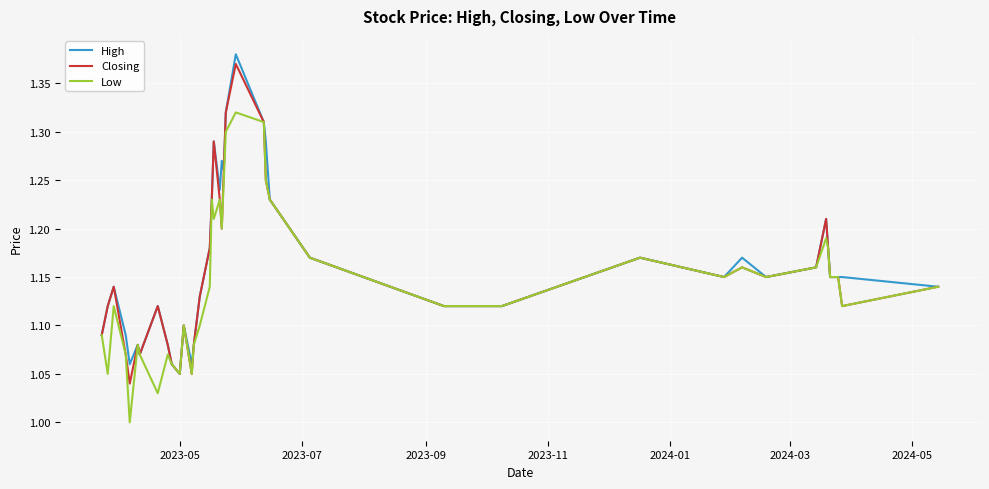

Does the chart have visible grid lines?

Yes